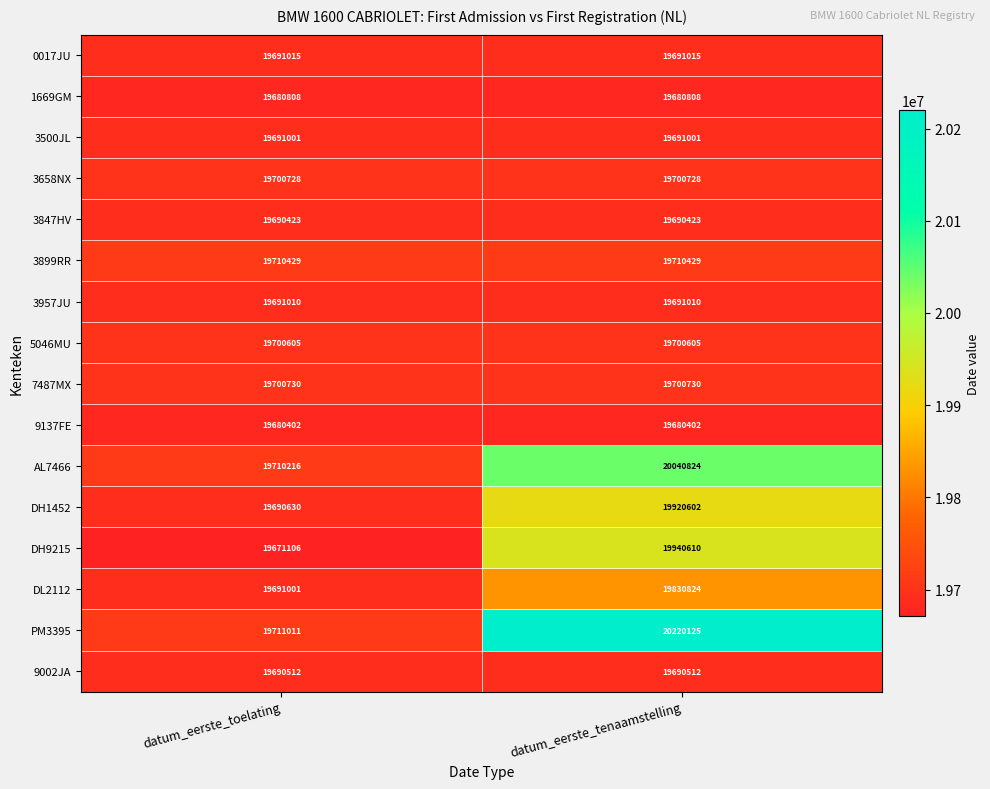

Rank the series at datum_eerste_tenaamstelling from lowest to highest value.

9137FE, 1669GM, 3847HV, 9002JA, 3500JL, 3957JU, 0017JU, 5046MU, 3658NX, 7487MX, 3899RR, DL2112, DH1452, DH9215, AL7466, PM3395